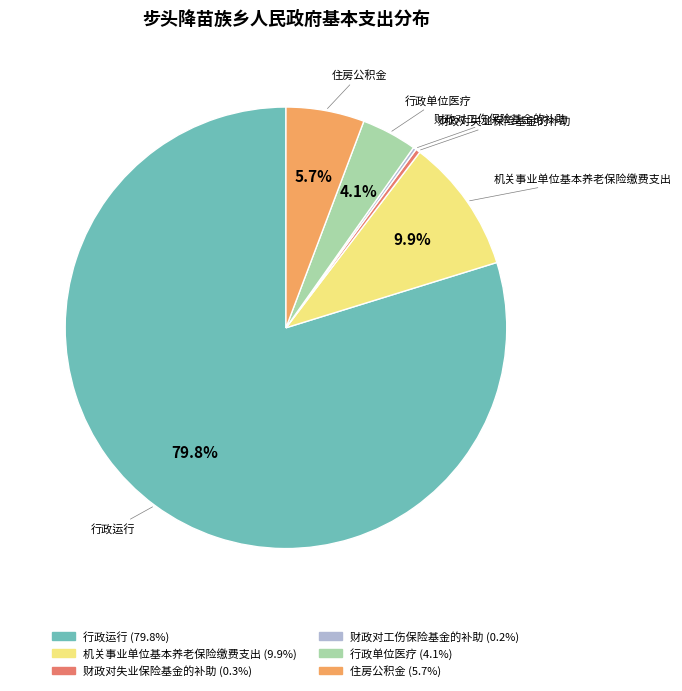

What is the largest slice in the pie chart?

行政运行